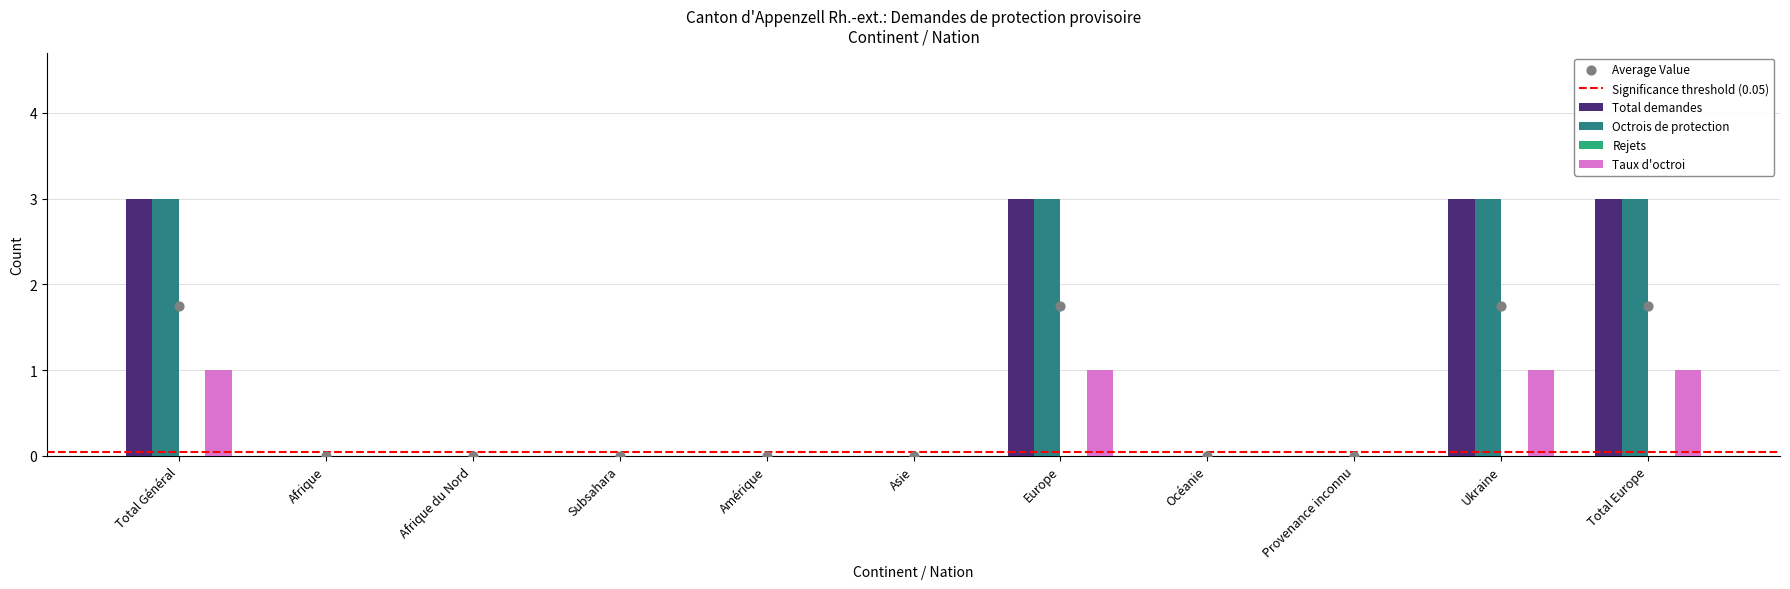

Which series has the largest Y range (max minus min)?

Total demandes